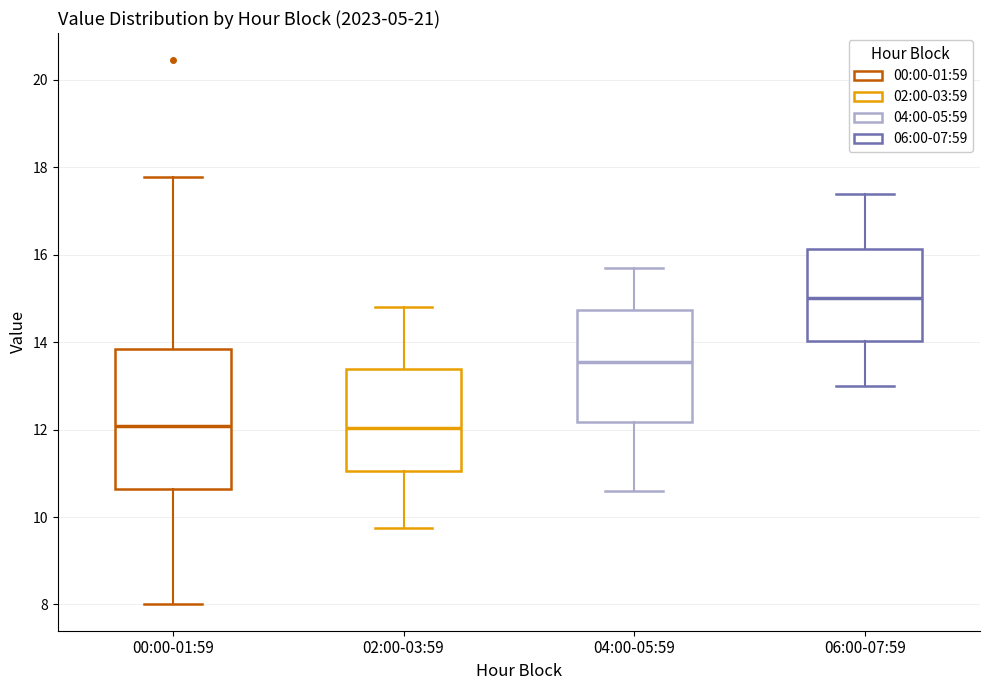

Where does the upper whisker of the box for 00:00-01:59 end on the y-axis? The values are not printed on the chart, so give them approximately, as read against the axis.

17.8